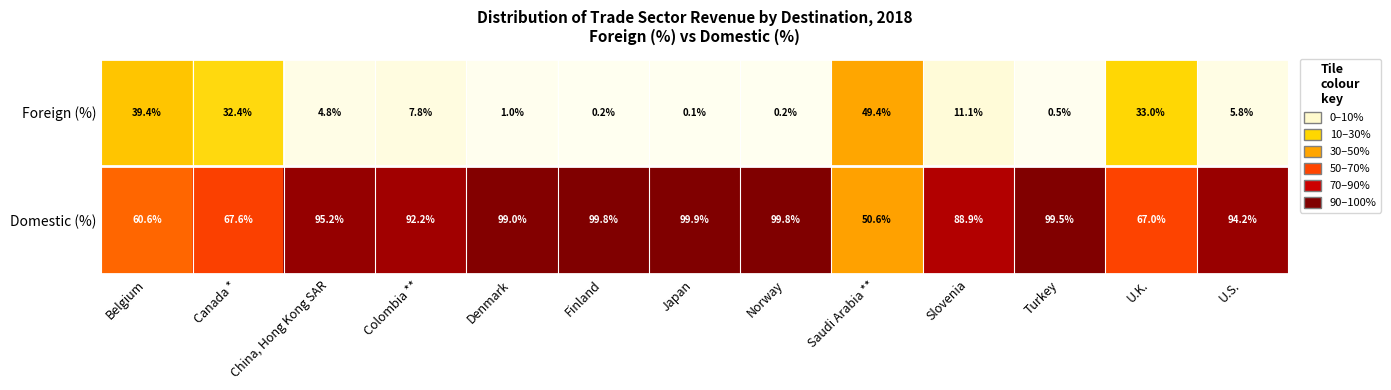

At which label does Domestic (%) reach its peak?

Japan